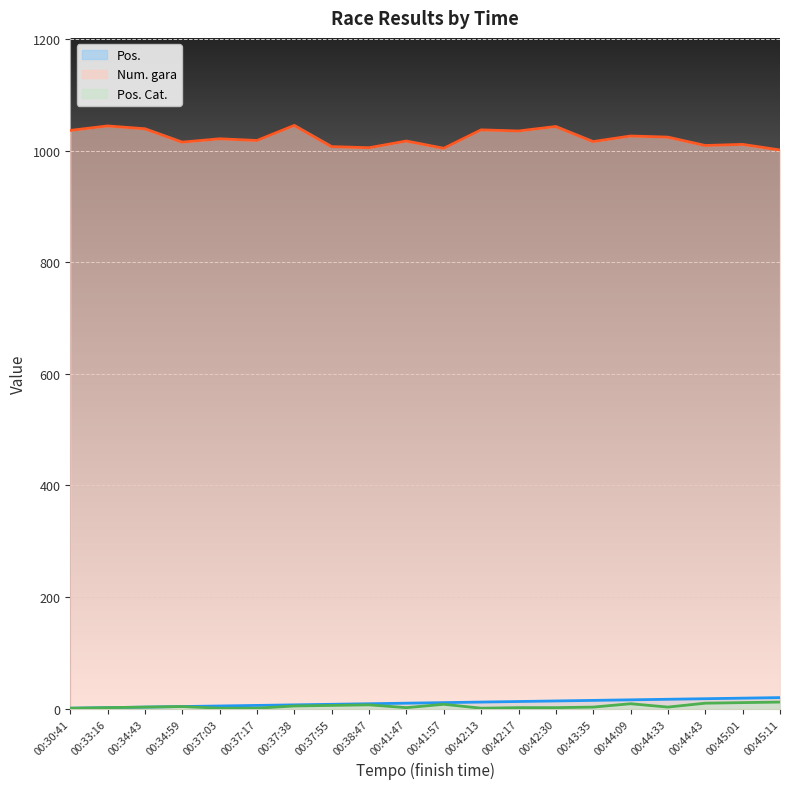

How many values in the Pos. Cat. series are below 3?

8